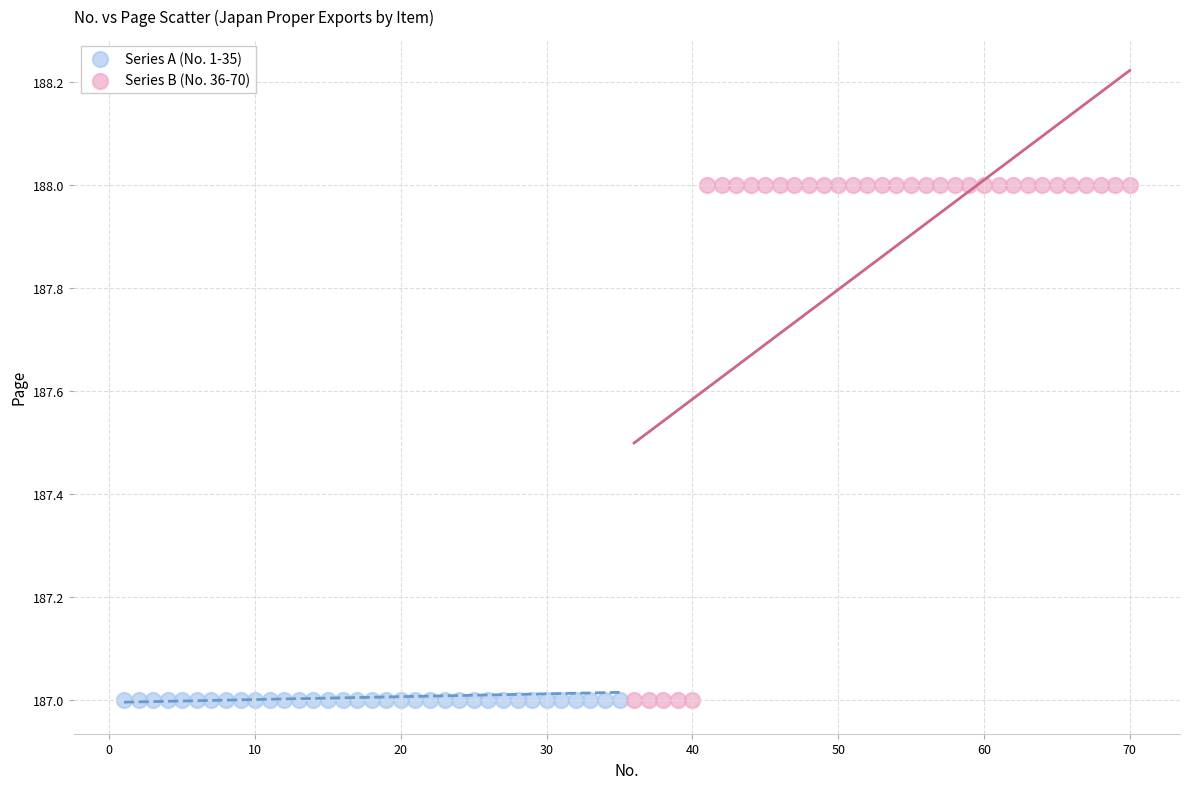

Which series contains the highest Y value?

Series B (No. 36-70)